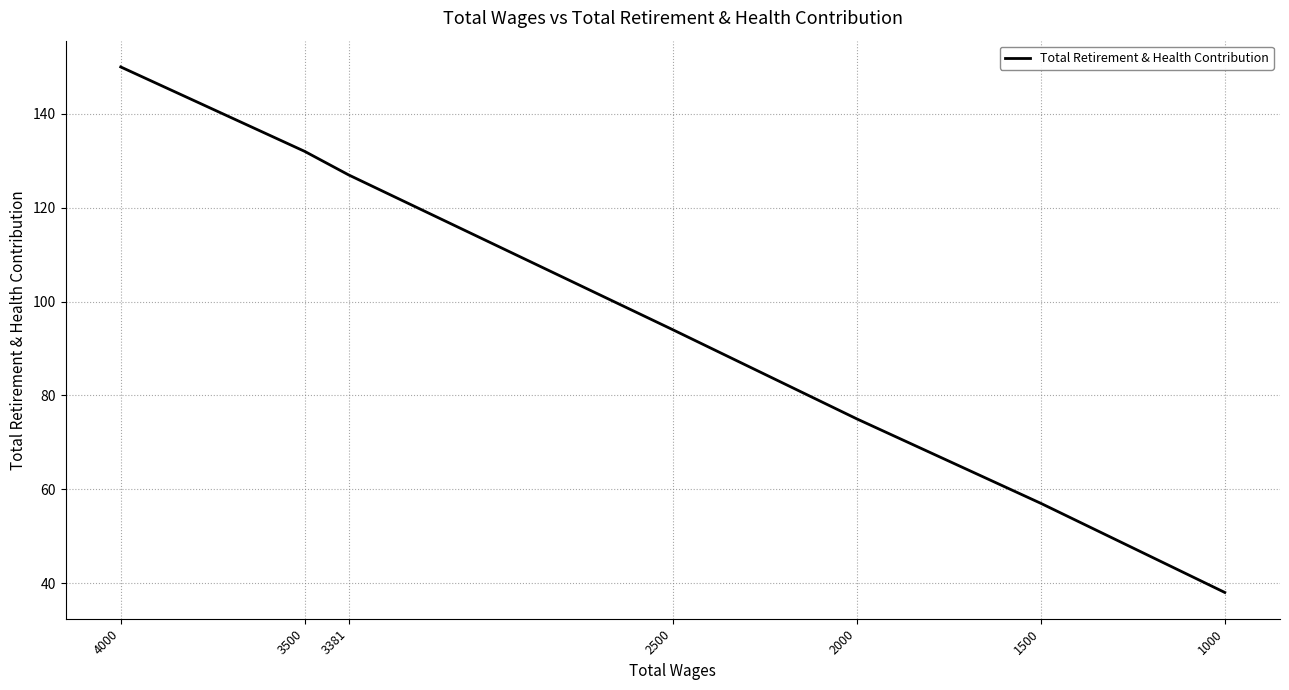

List the labels in order of value, largest first.

4000, 3500, 3381, 2500, 2000, 1500, 1000